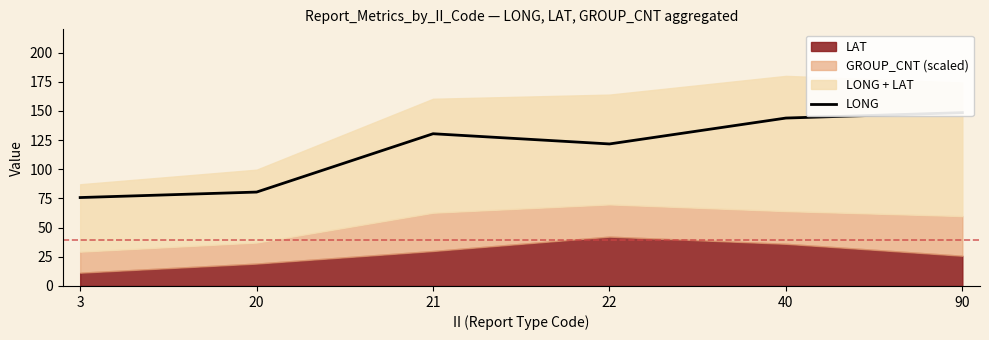

What is the difference between the maximum and minimum values?

72.8